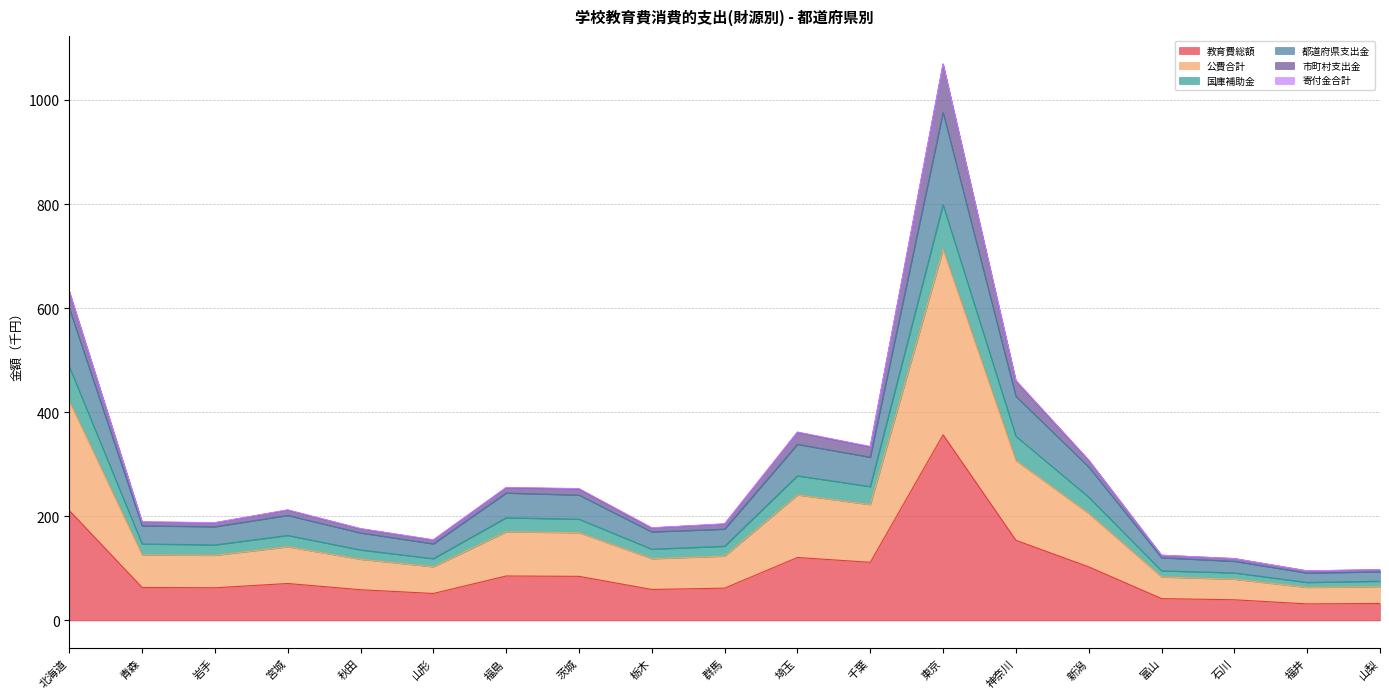

Which series has the widest spread of values?

公費合計